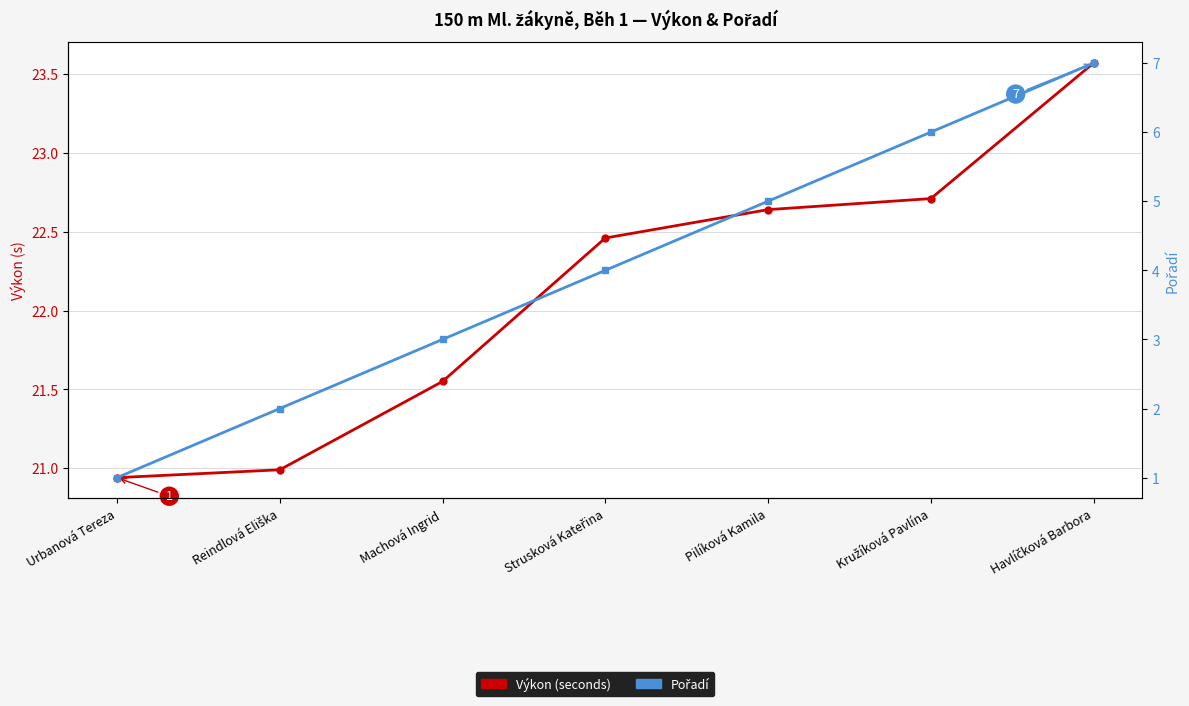

What is the label of the 7th point from the left?

Havlíčková Barbora